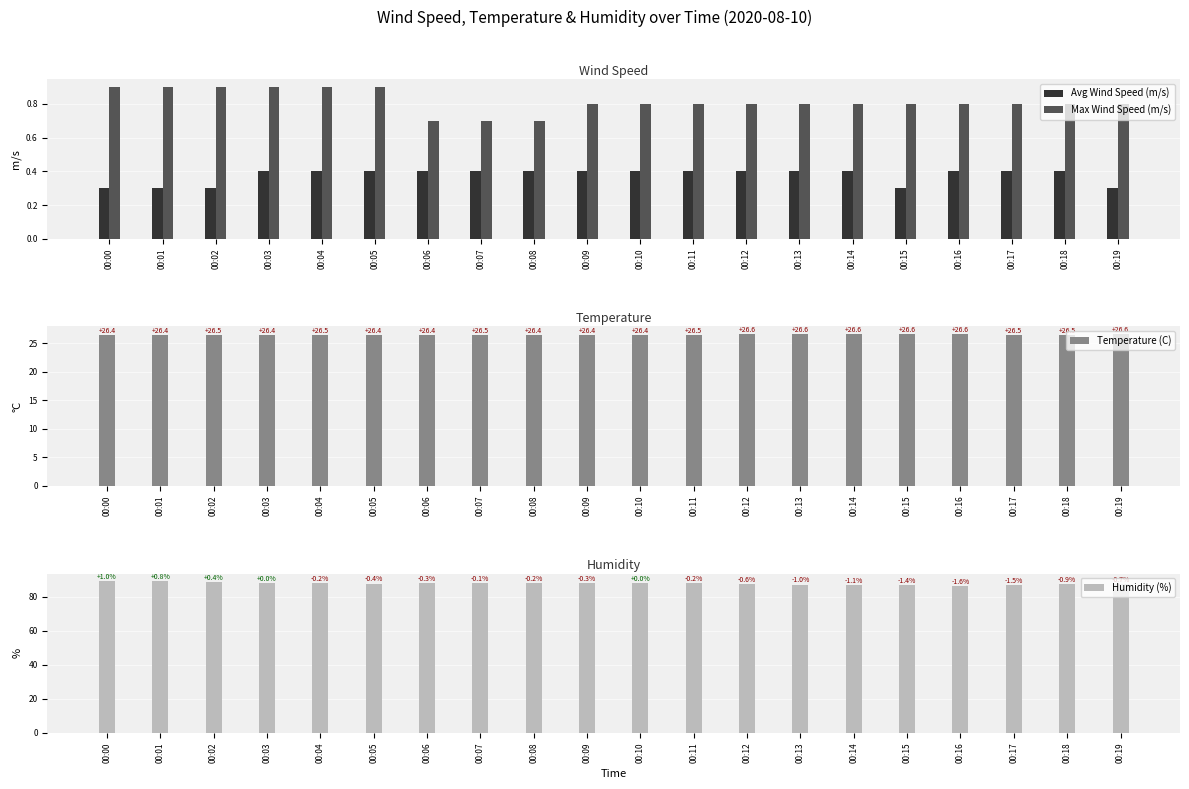

Count the number of categories in the chart.

20